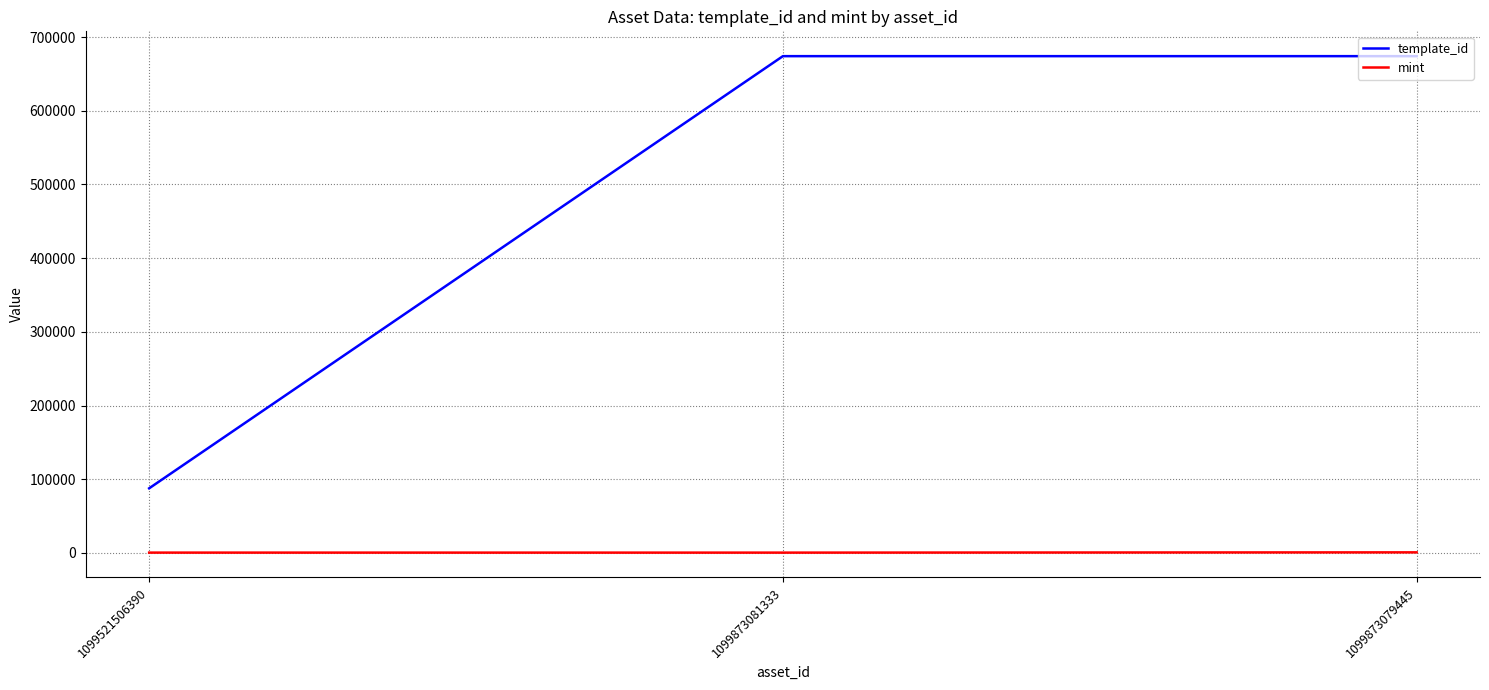

How many series are shown in this chart?

2